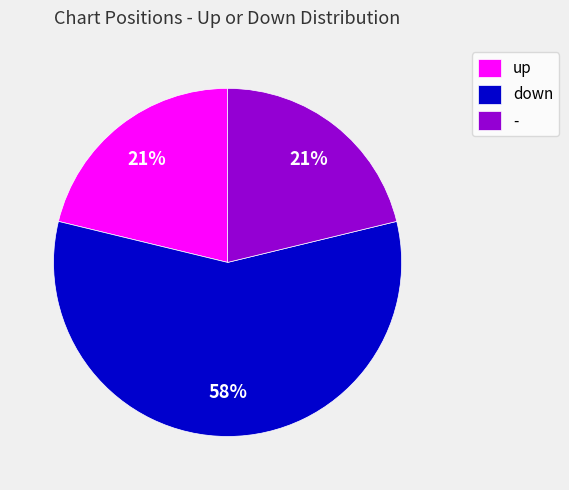

Which category has the biggest portion of the pie?

down